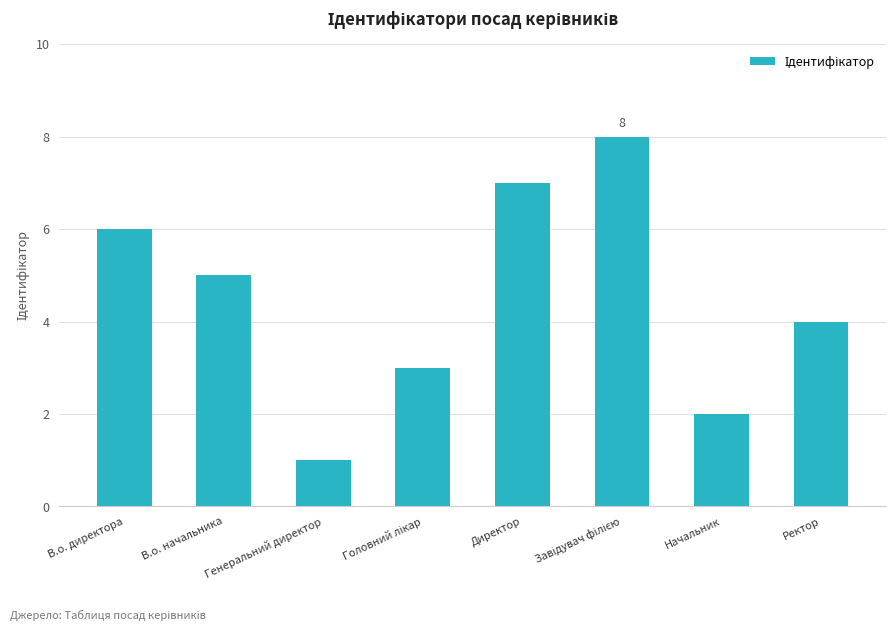

What is the ratio of the value at В.о. начальника to the value at Директор?

0.7